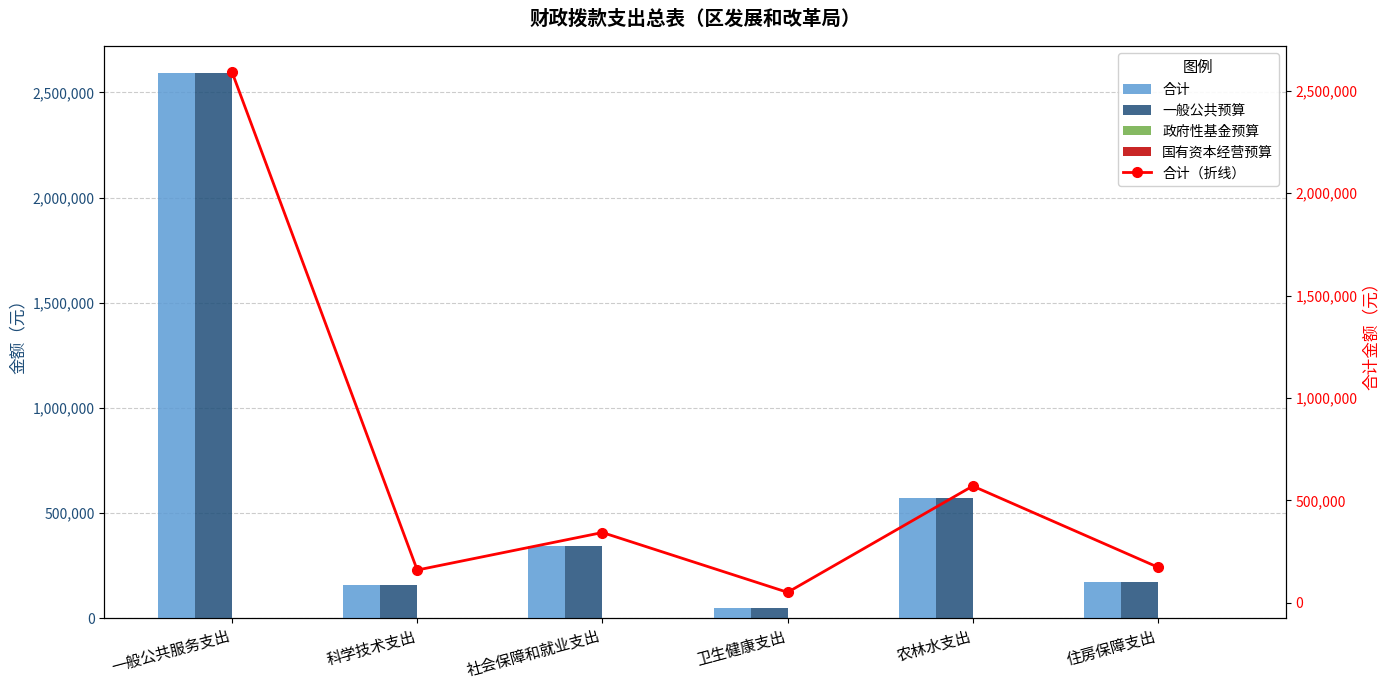

Rank the series at 社会保障和就业支出 from lowest to highest value.

政府性基金预算, 国有资本经营预算, 合计, 一般公共预算, 合计（折线）